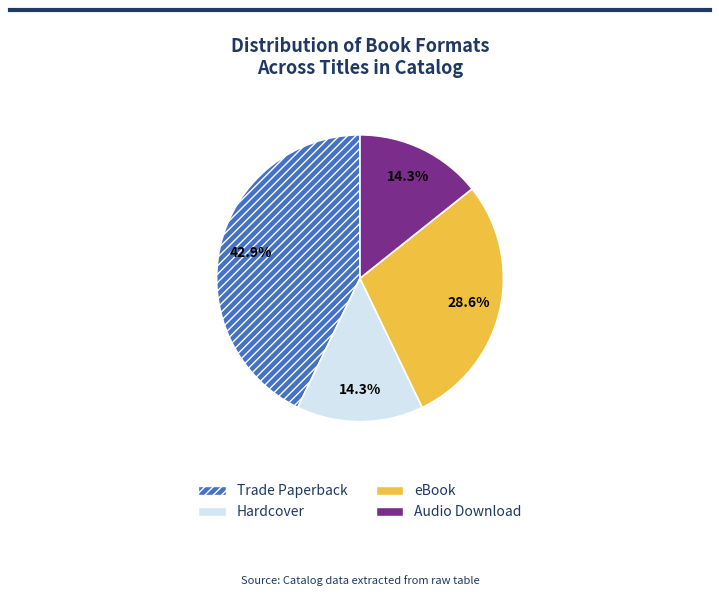

Is the sum of Trade Paperback and Hardcover greater than half?

Yes